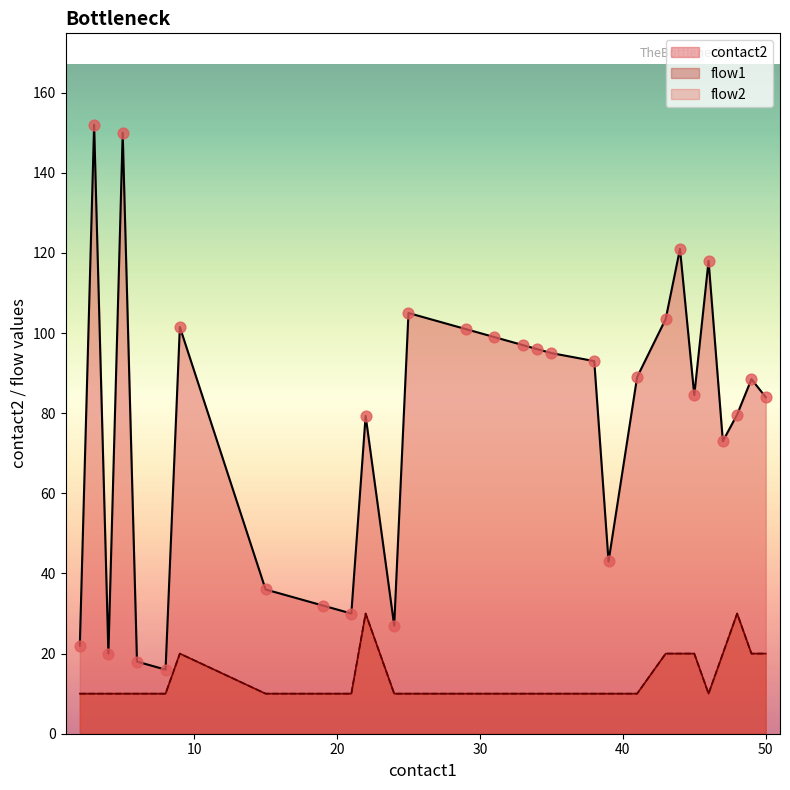

Is the value of flow2 at 24 greater than the value of flow1 at 22?

No